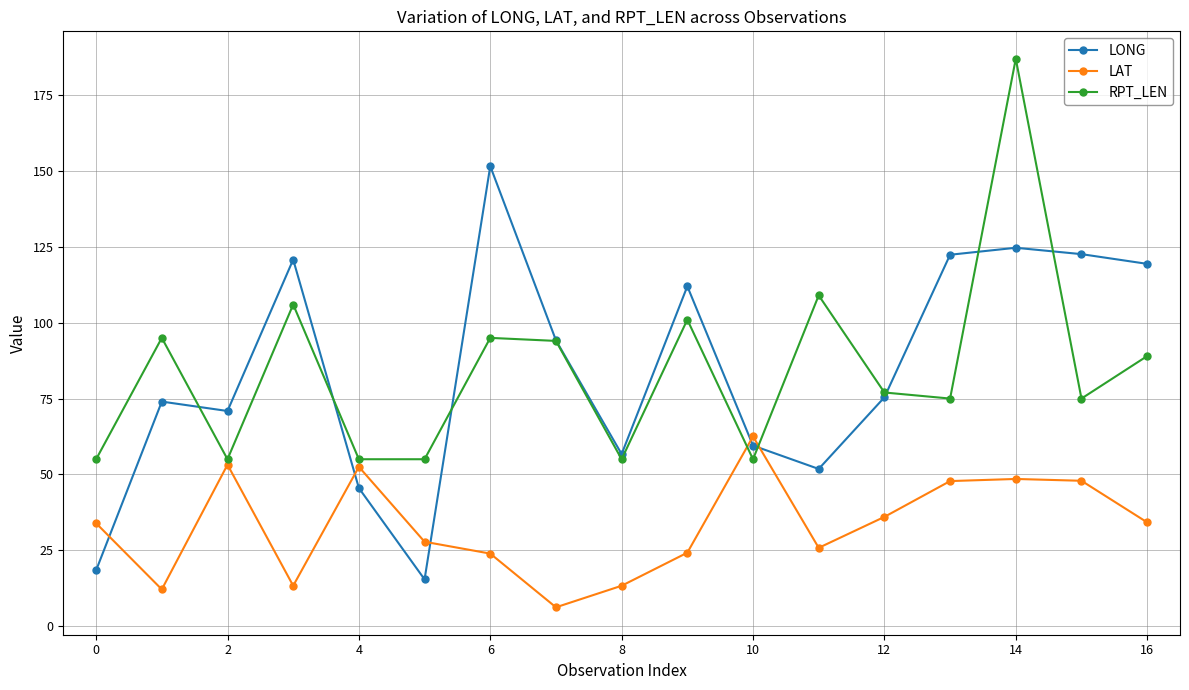

Which series ends up on top after the final intersection of RPT_LEN and LAT?

RPT_LEN